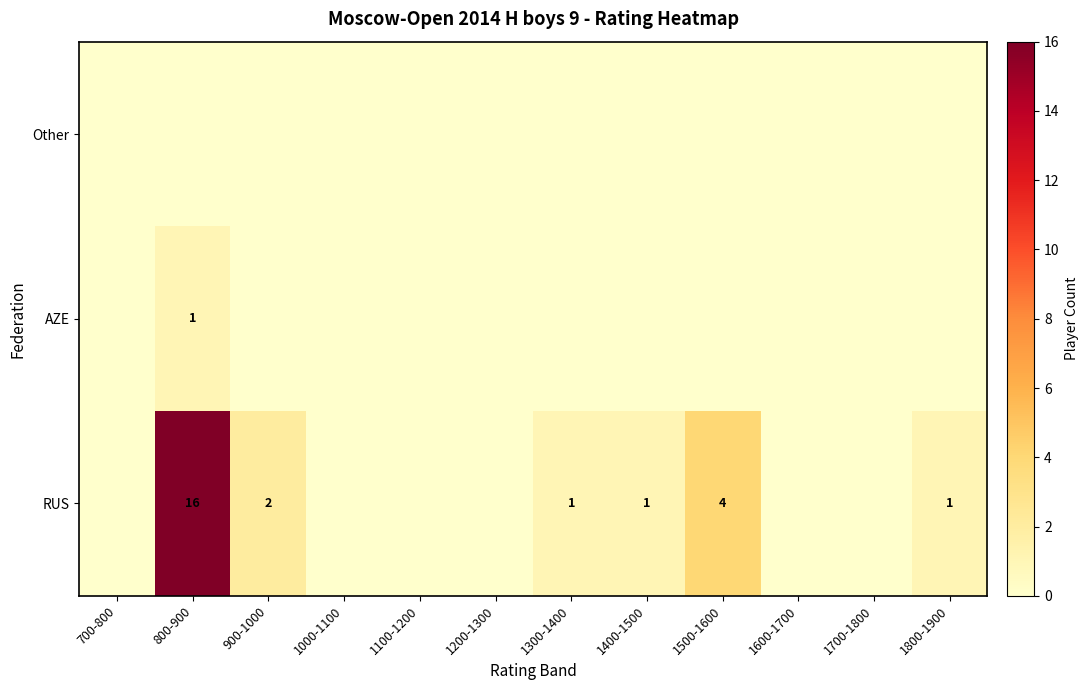

What is the average value of the RUS series?

2